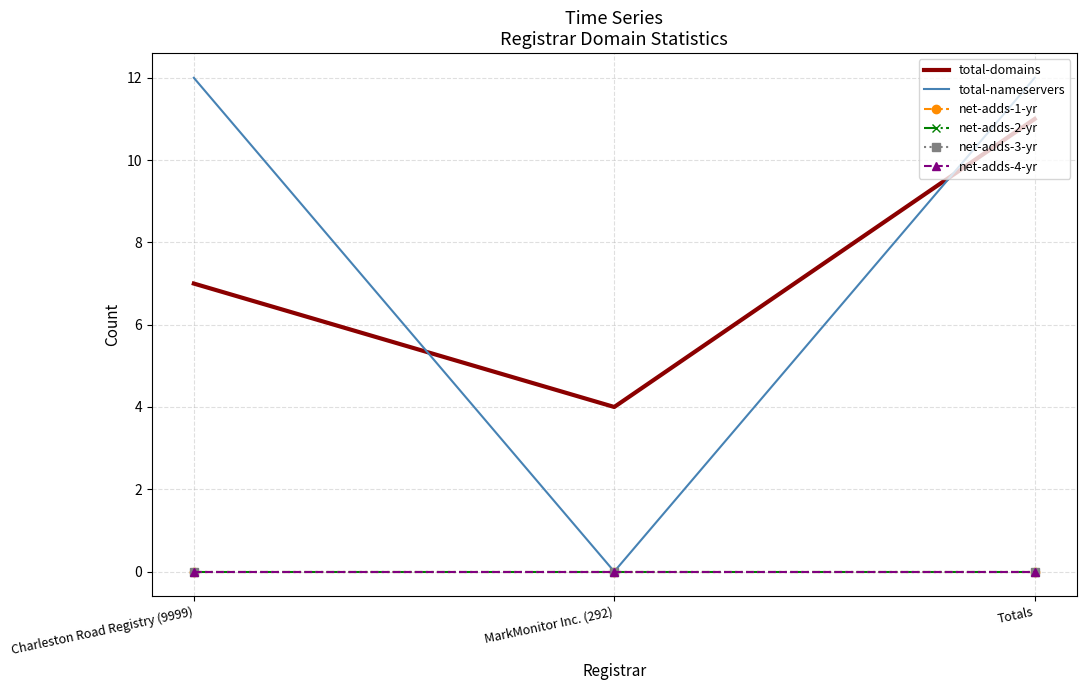

Reading left to right, transcribe all the data shown in this chart.

total-domains: 7	4	11
total-nameservers: 12	0	12
net-adds-1-yr: 0	0	0
net-adds-2-yr: 0	0	0
net-adds-3-yr: 0	0	0
net-adds-4-yr: 0	0	0